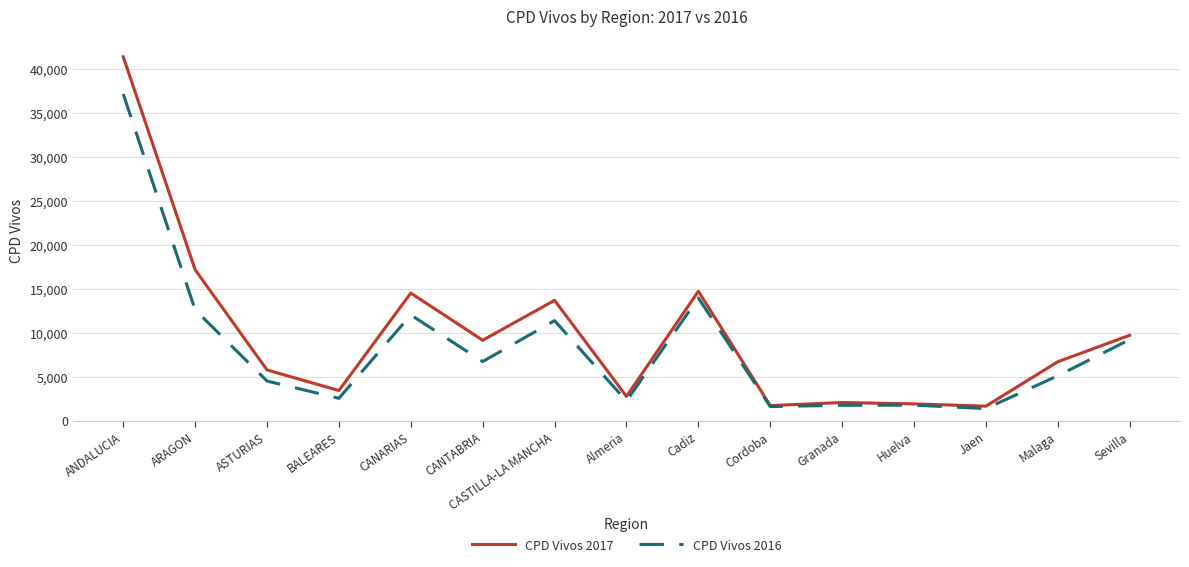

What is the smallest value displayed?

1397